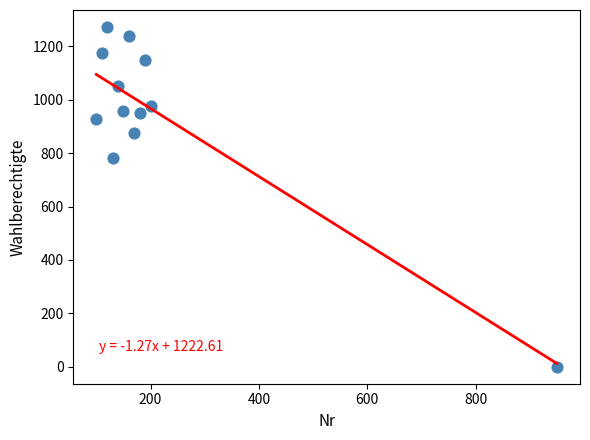

What Y value in the scatter plot is closest to 636?

781